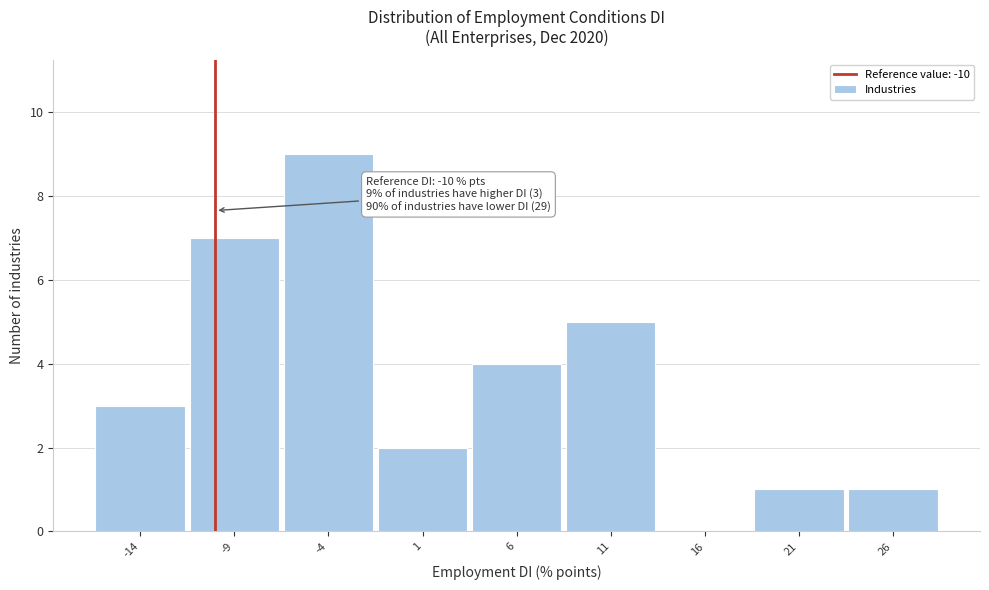

Over which range of the x-axis is the bar tallest?

-6.5 to -1.5